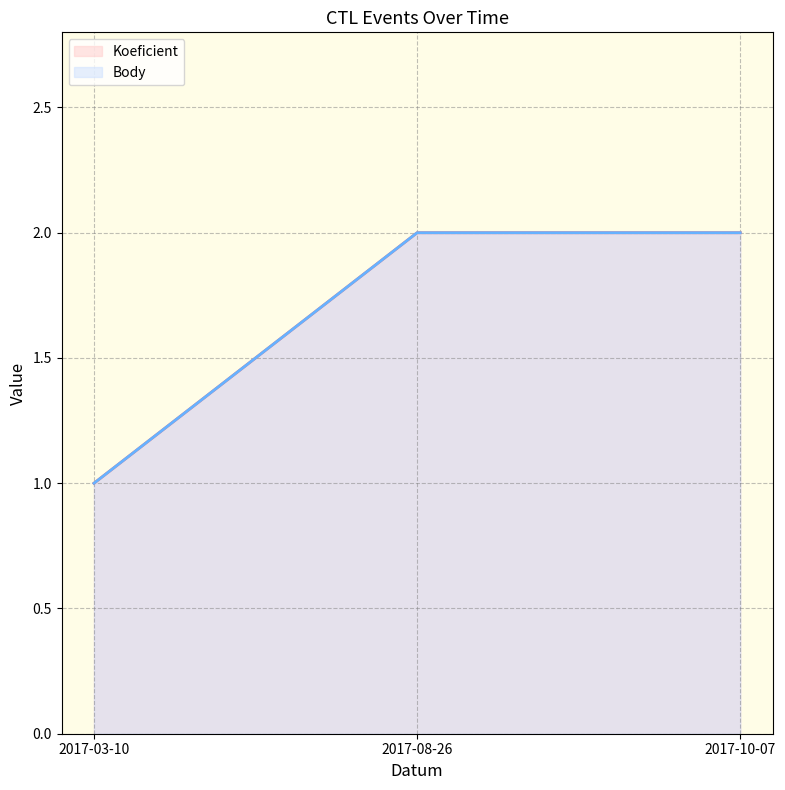

How many categories are shown in the chart?

3